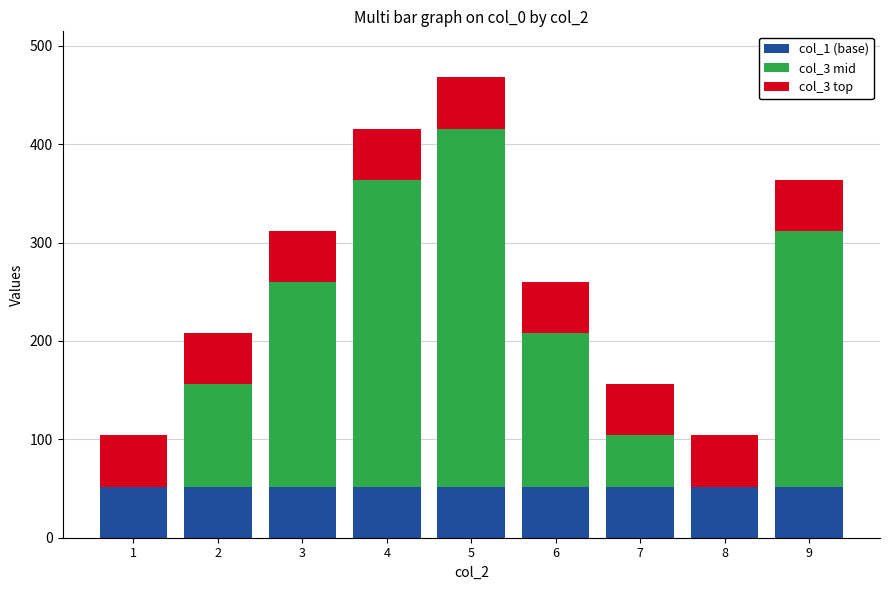

At which category is the sum across all series the highest?

5